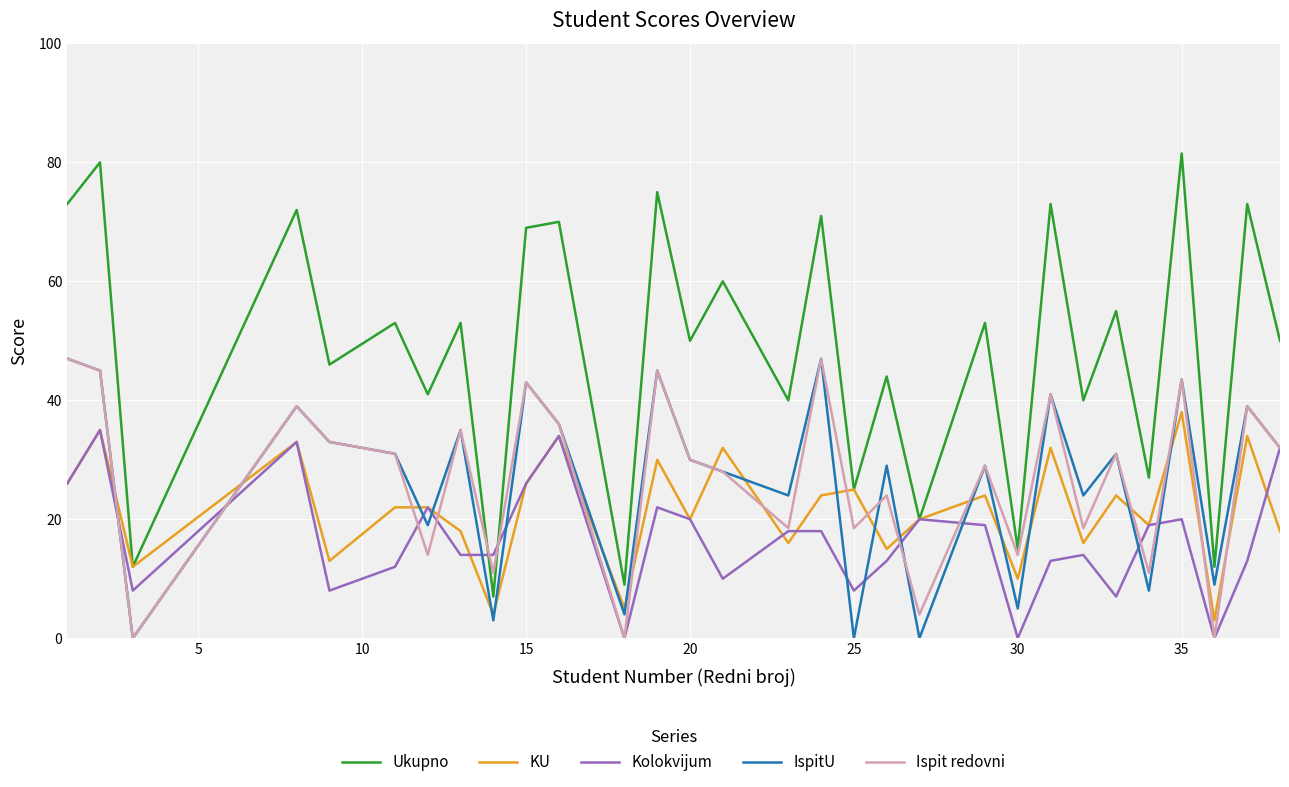

Which series has the largest total across all categories?

Ukupno